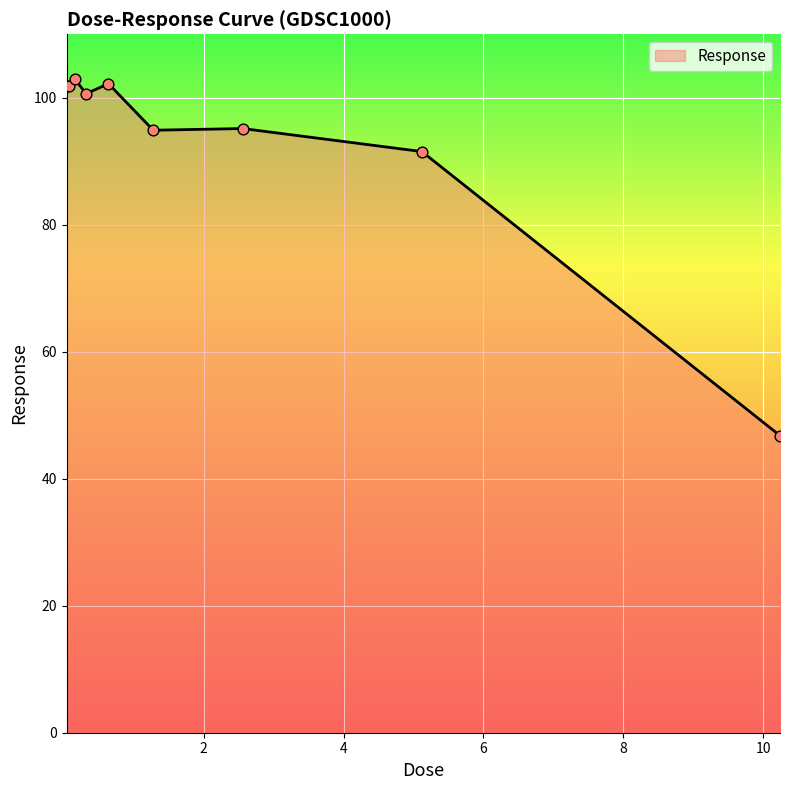

What is the difference between the maximum and minimum values?

56.1